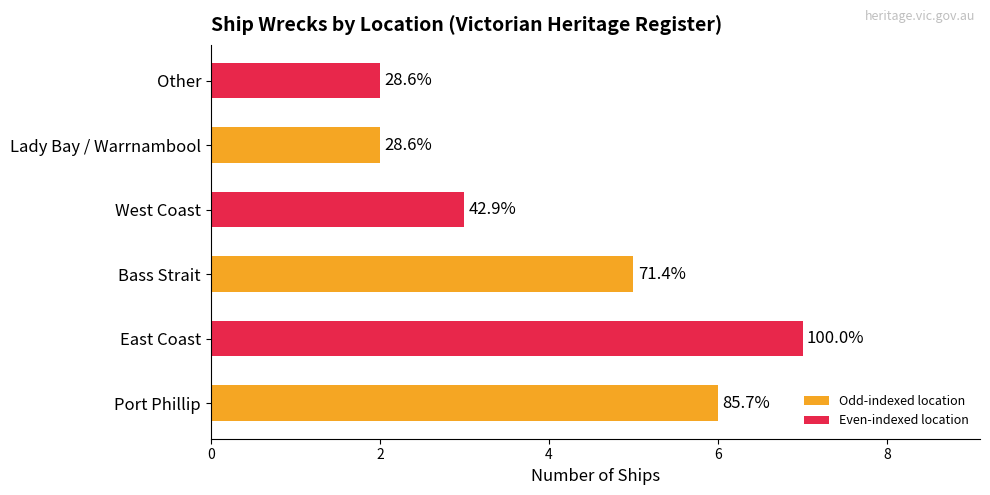

How many bars are there in total?

6